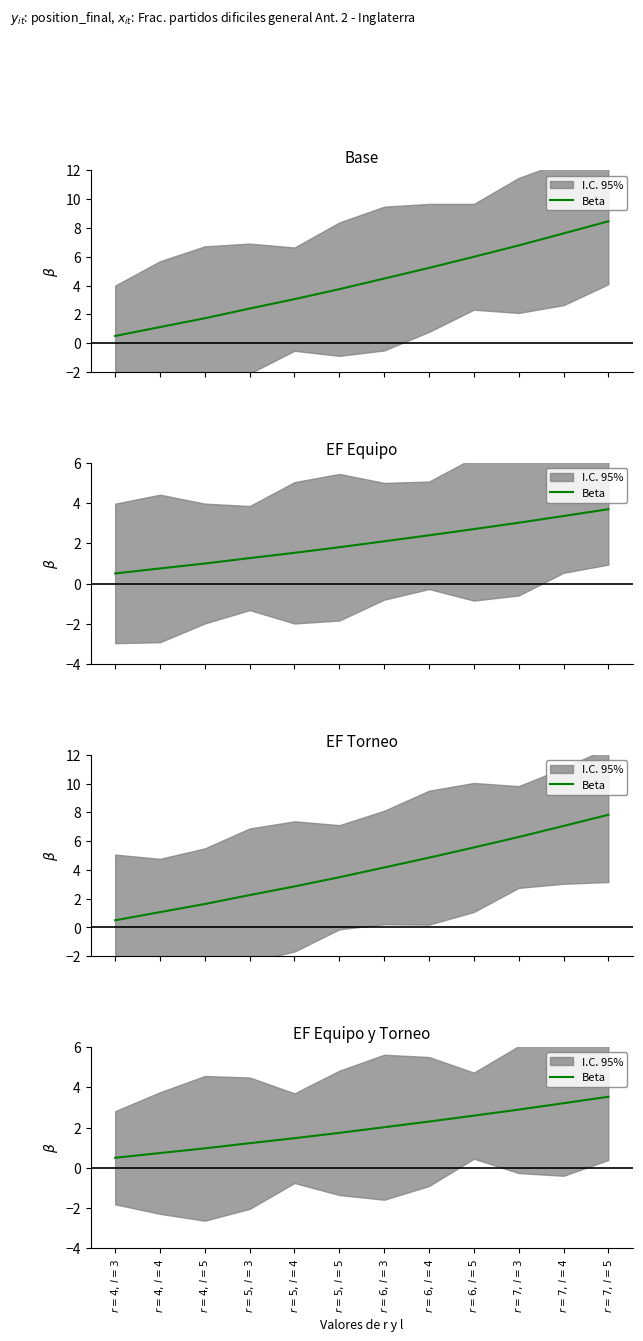

Between $r=7,\,l=4$ and $r=4,\,l=3$, which is larger?

$r=7,\,l=4$